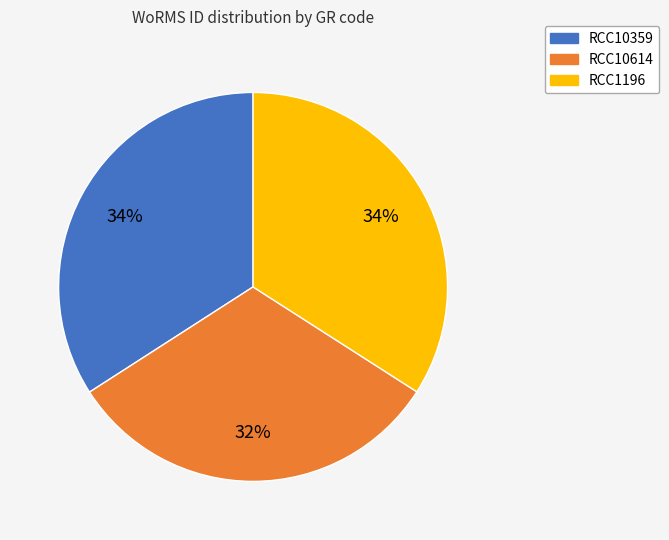

Is the sum of RCC10614 and RCC10359 greater than half?

Yes